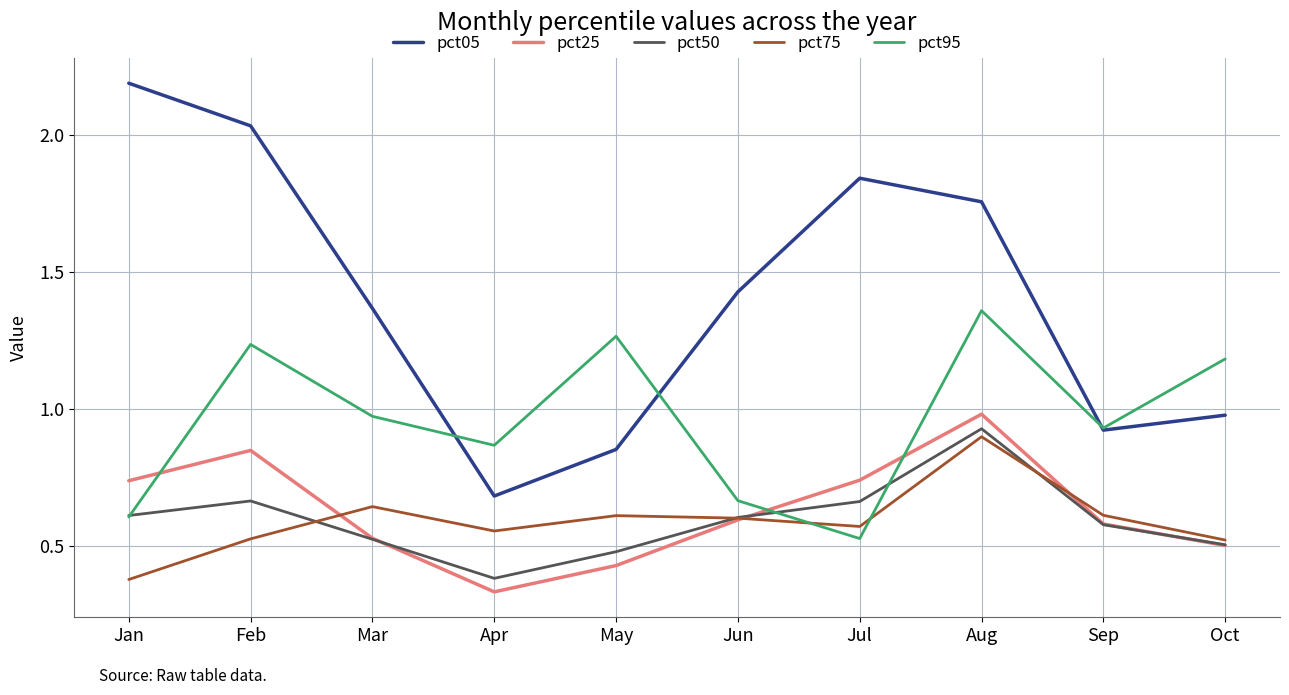

True or false: pct25 and pct05 cross at least once.

False